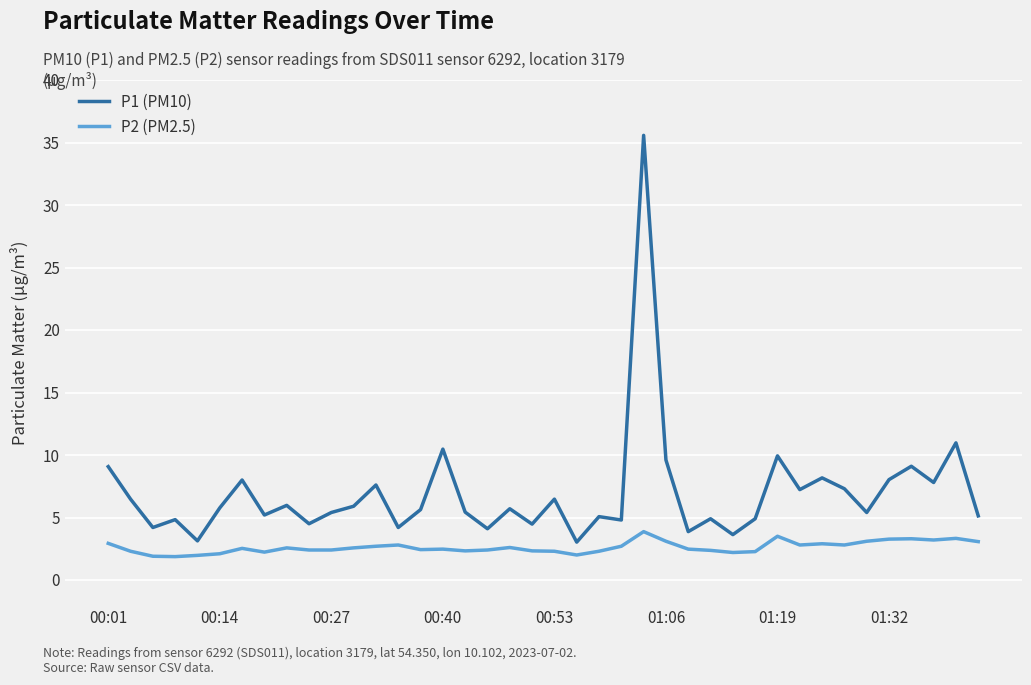

What is the highest value of the P2 (PM2.5) series?

3.9